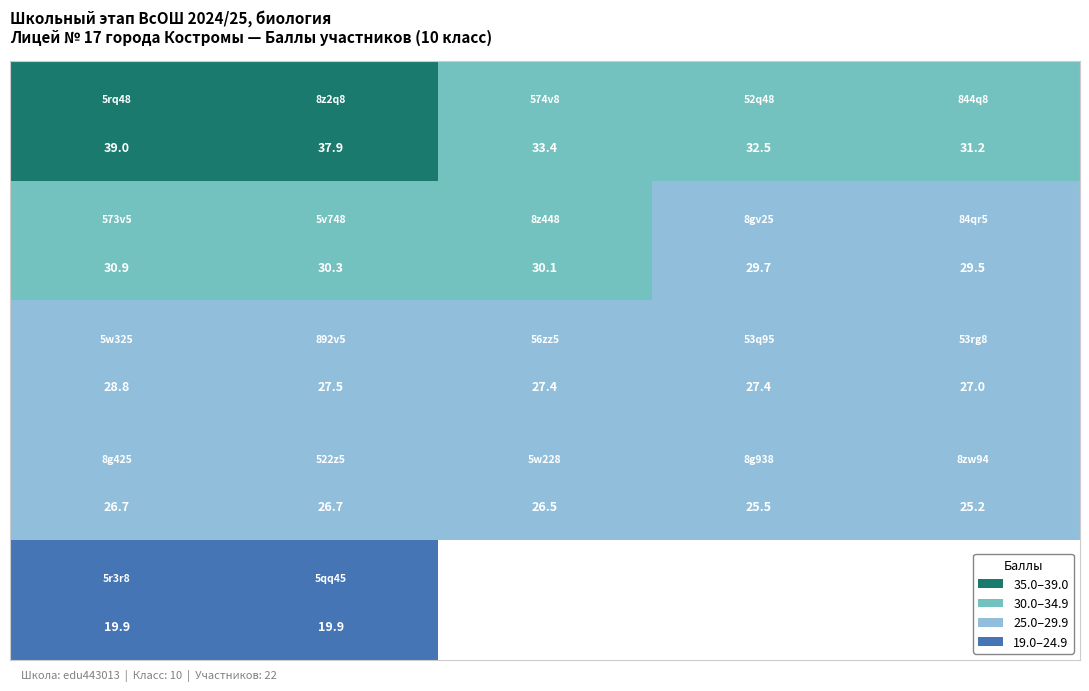

Count the number of data series in this chart.

5